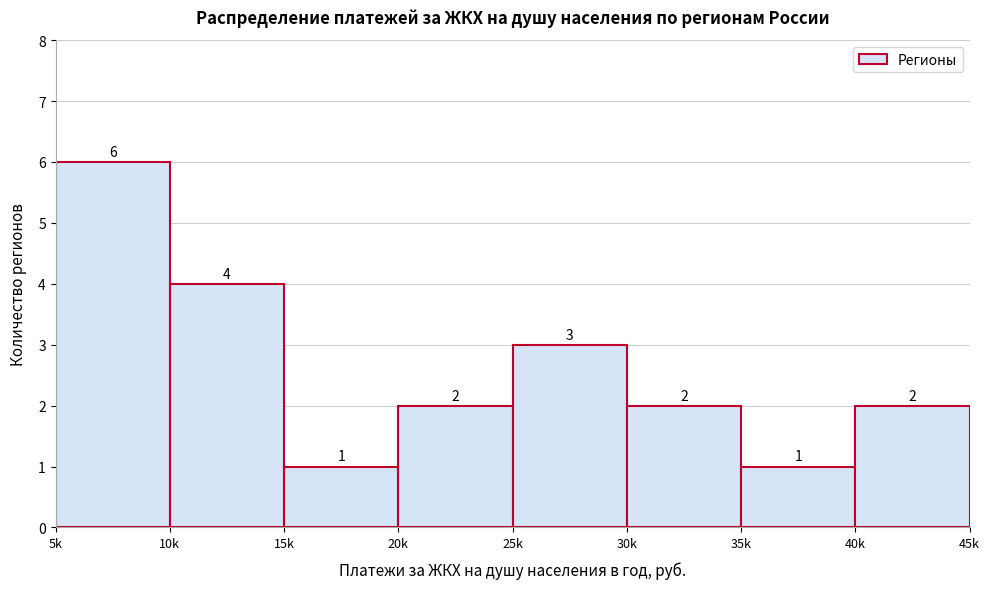

Reading right to left, transcribe all the data shown in this chart.

2	1	2	3	2	1	4	6